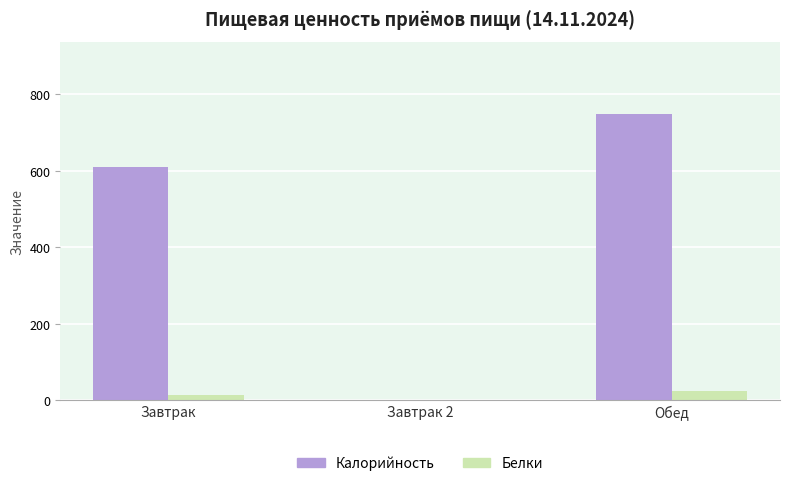

What is the sum of all Белки values?

38.5